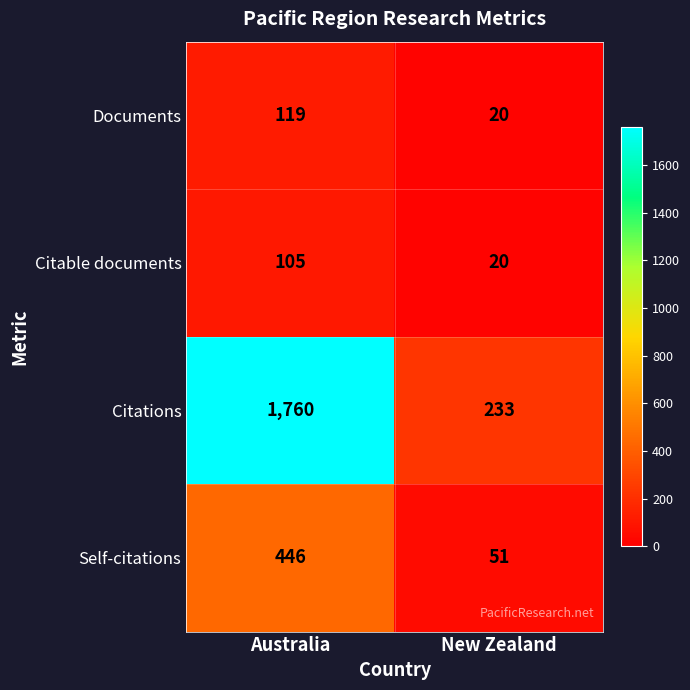

The value of Citations at Australia is 1760. True or false?

True